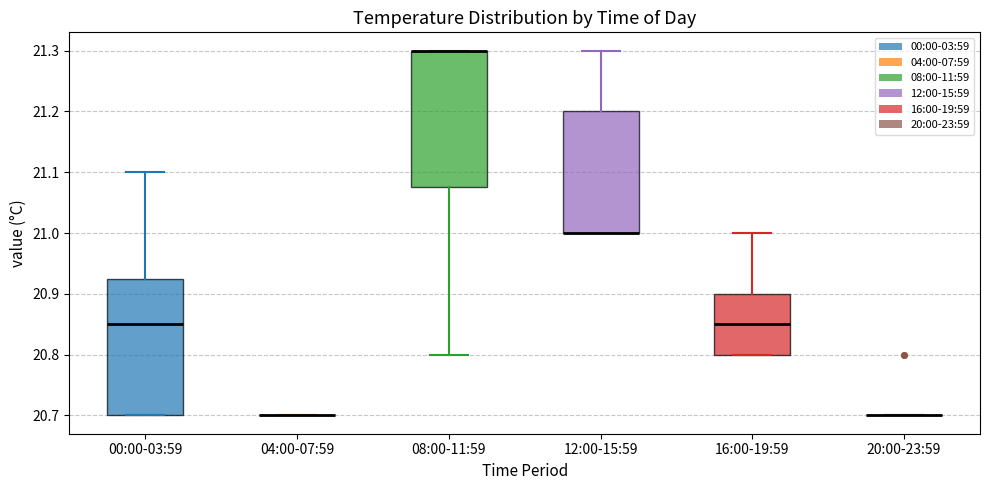

Reading left to right, transcribe this box plot: for each box, give where its median line is, the range the box spans, and where its two whiskers end, as read against the y-axis. The values are not printed on the chart, so give them approximately, as read against the axis.

00:00-03:59: median 20.85, box 20.70 to 20.93, whiskers 20.70 to 21.10
04:00-07:59: box collapsed to a line at 20.70, whiskers 20.70 to 20.70
08:00-11:59: median 21.30 (drawn on the box's upper edge), box 21.08 to 21.30, whiskers 20.80 to 21.30
12:00-15:59: median 21.00 (drawn on the box's lower edge), box 21.00 to 21.20, whiskers 21.00 to 21.30
16:00-19:59: median 20.85, box 20.80 to 20.90, whiskers 20.80 to 21.00
20:00-23:59: box collapsed to a line at 20.70, whiskers 20.70 to 20.70